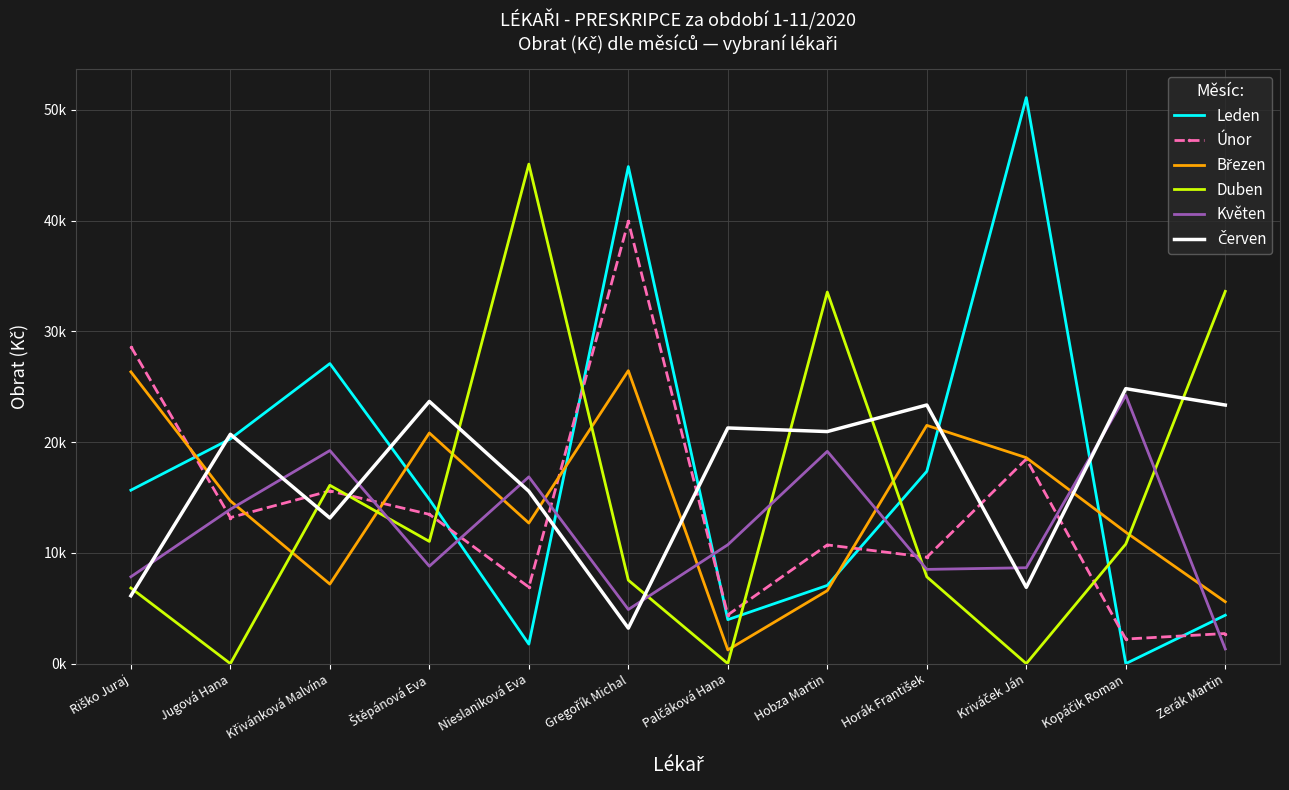

What is the maximum value for Květen?

24221.4